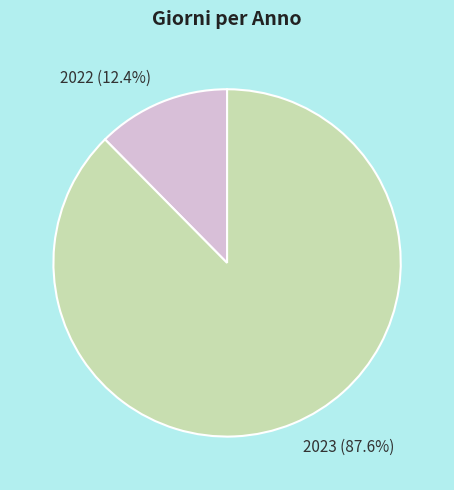

Which category has the biggest portion of the pie?

2023